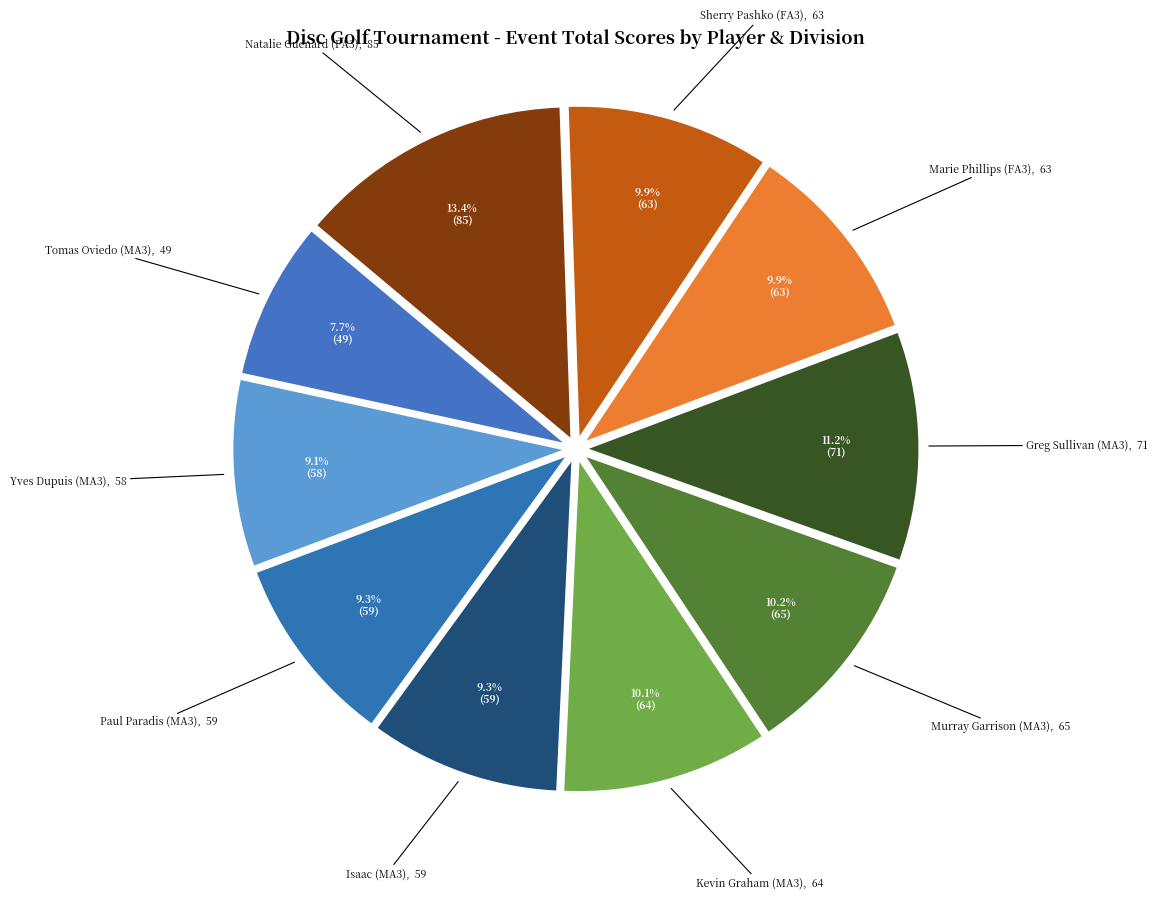

Combined, what portion of the pie is Murray Garrison (MA3) and Paul Paradis (MA3)?

19.5%